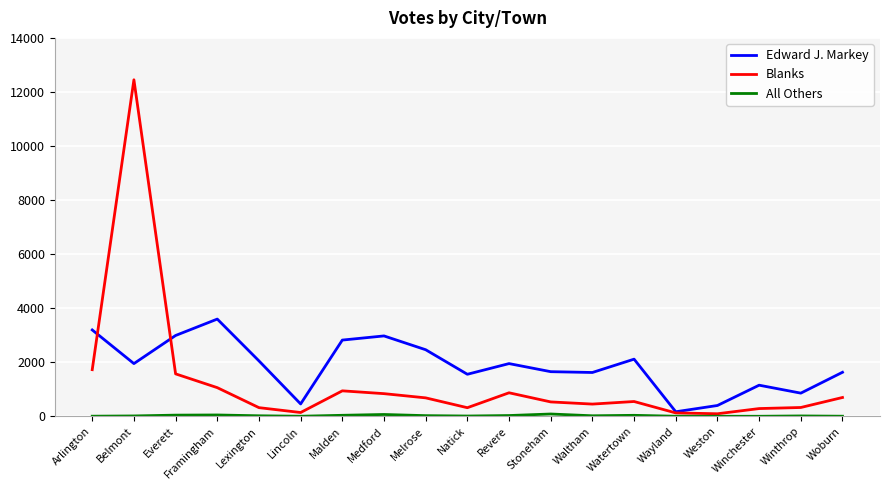

Between Arlington and Lexington, which series saw the biggest shift?

Blanks